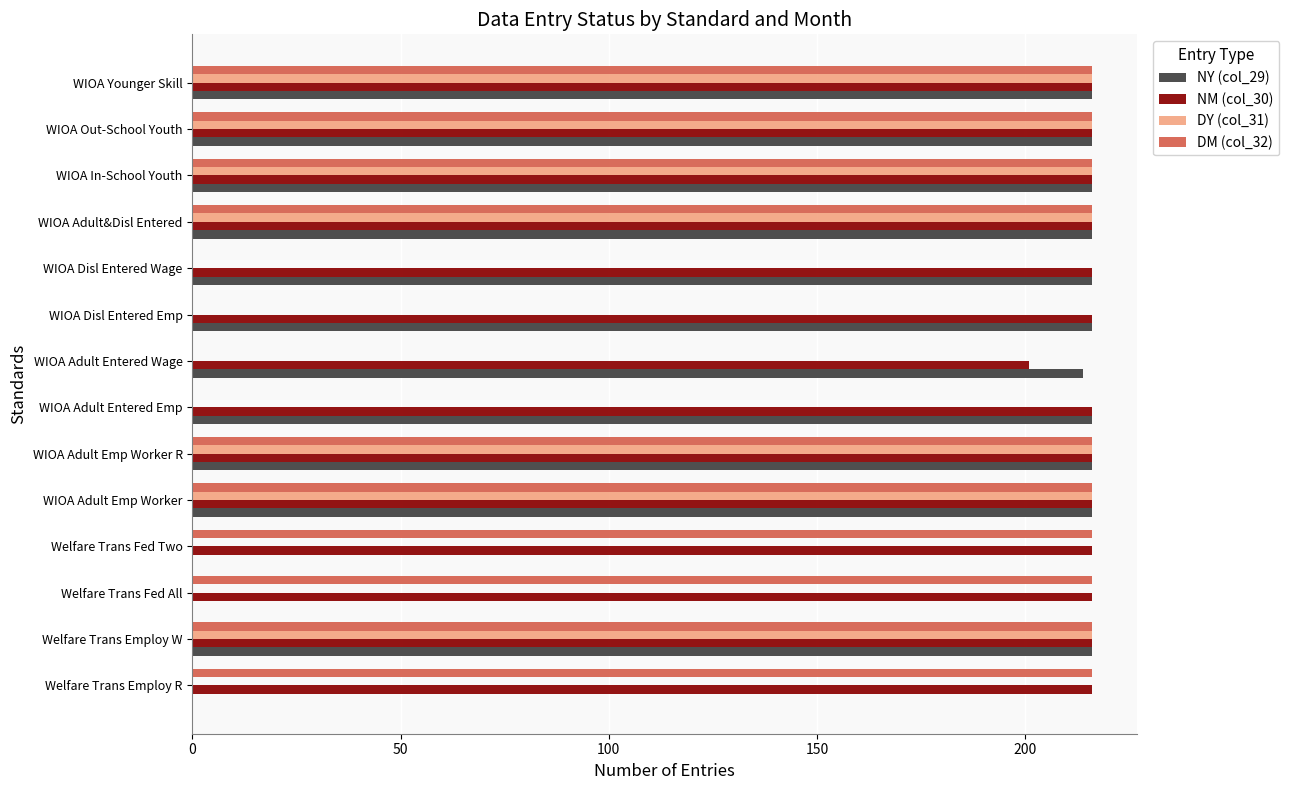

What is the sum of all DM (col_32) values?

2160